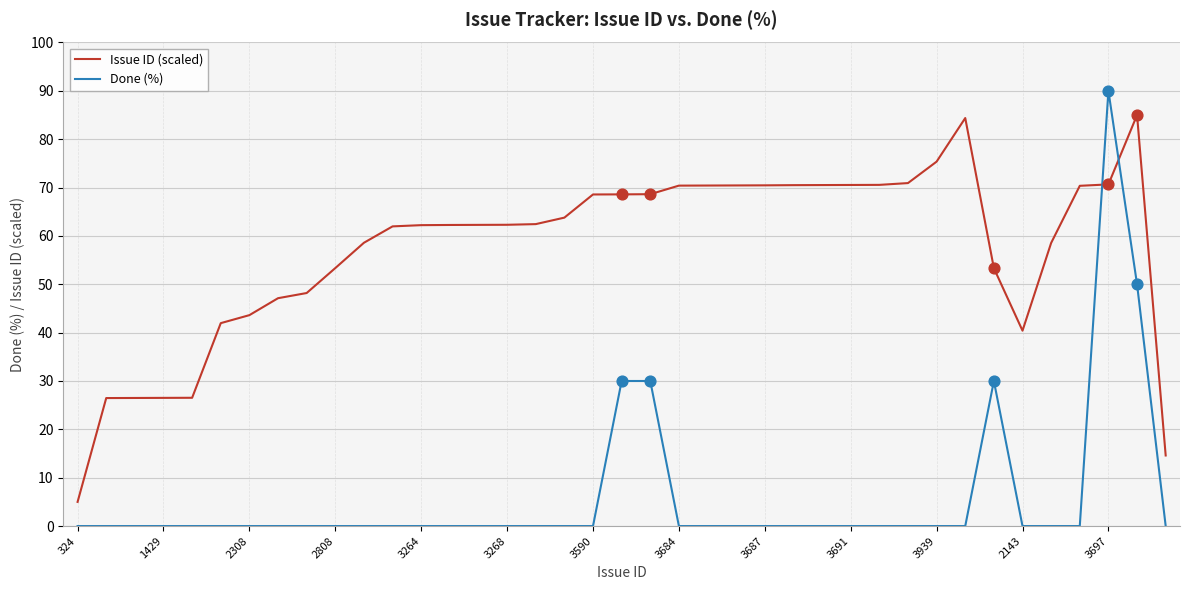

Which series has the largest total across all categories?

Issue ID (scaled)